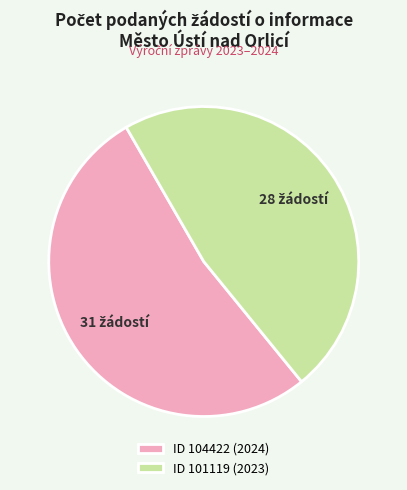

What is the largest slice in the pie chart?

ID 104422 (2024)